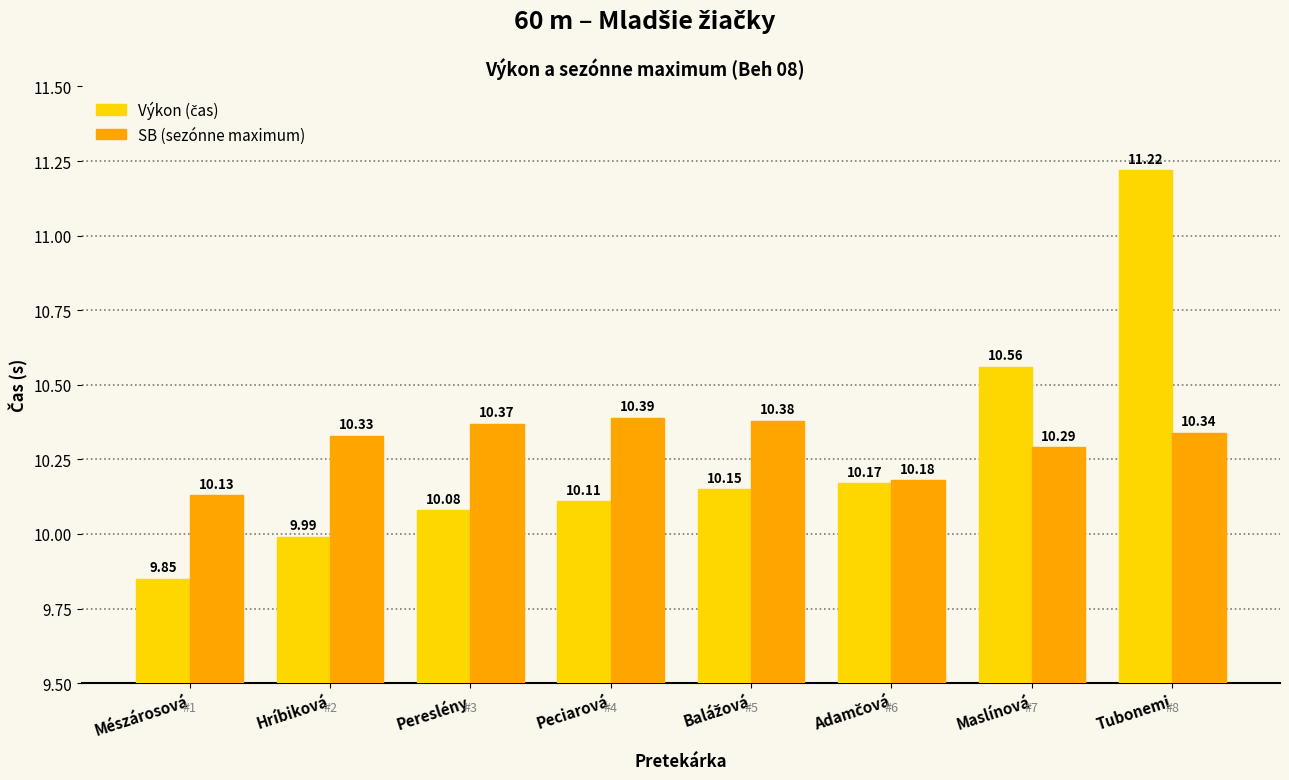

What is the spread (max minus min) of values at Peciarová?

0.3